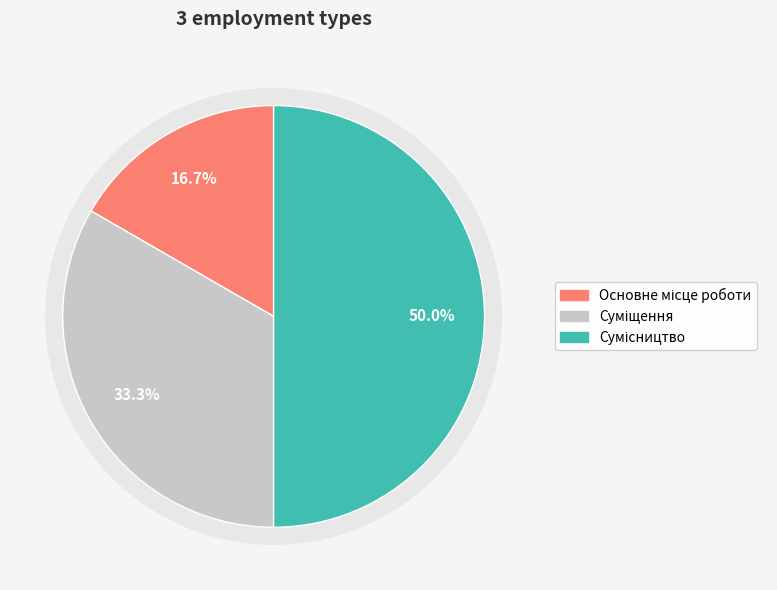

To the nearest percent, what is the average slice percentage?

33%